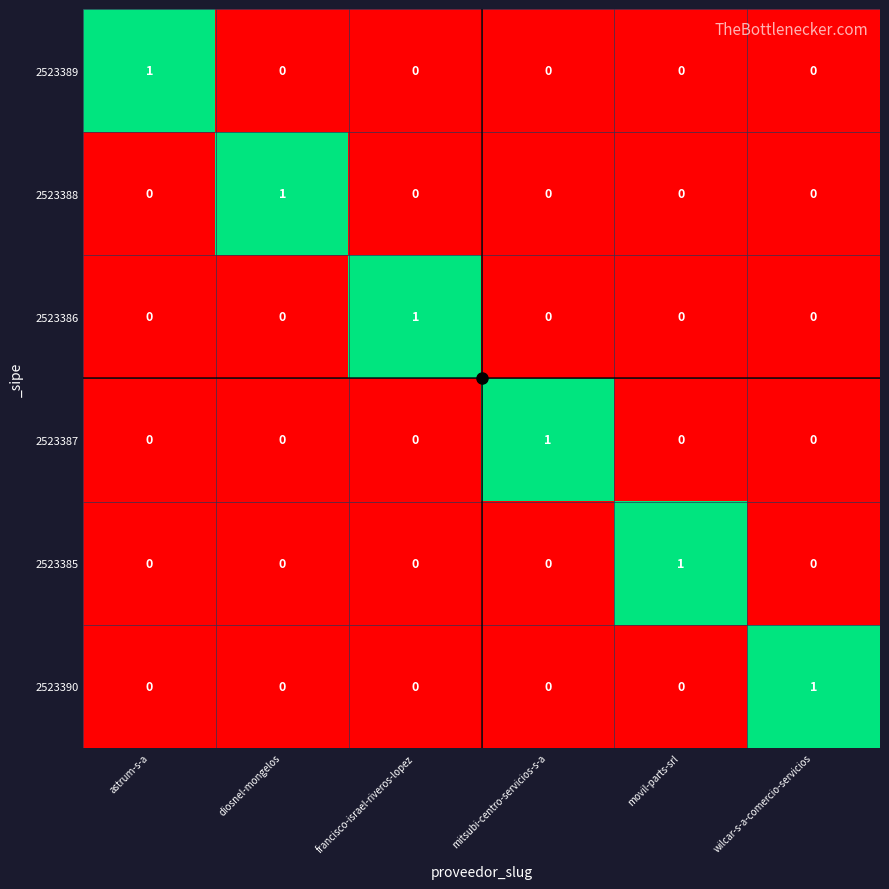

Is the value of 2523385 at wilcar-s-a-comercio-servicios greater than the value of 2523388 at diosnel-mongelos?

No